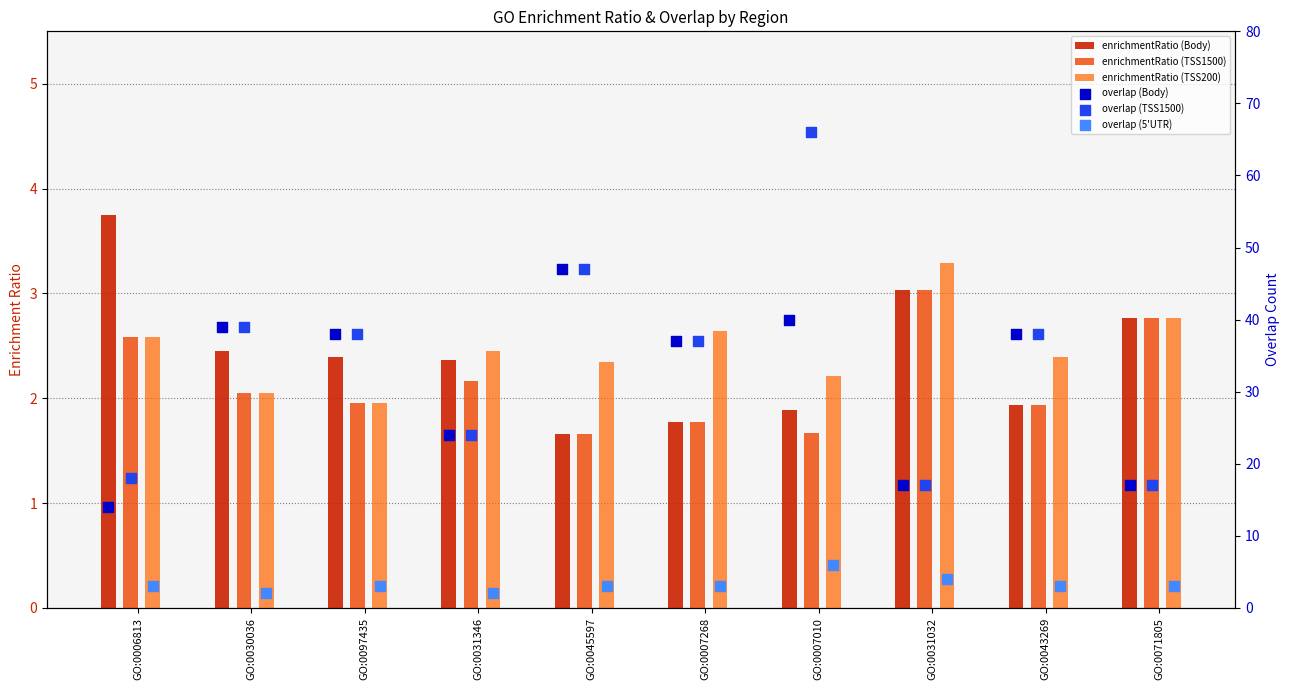

What is the total value across all series at GO:0045597?

102.7